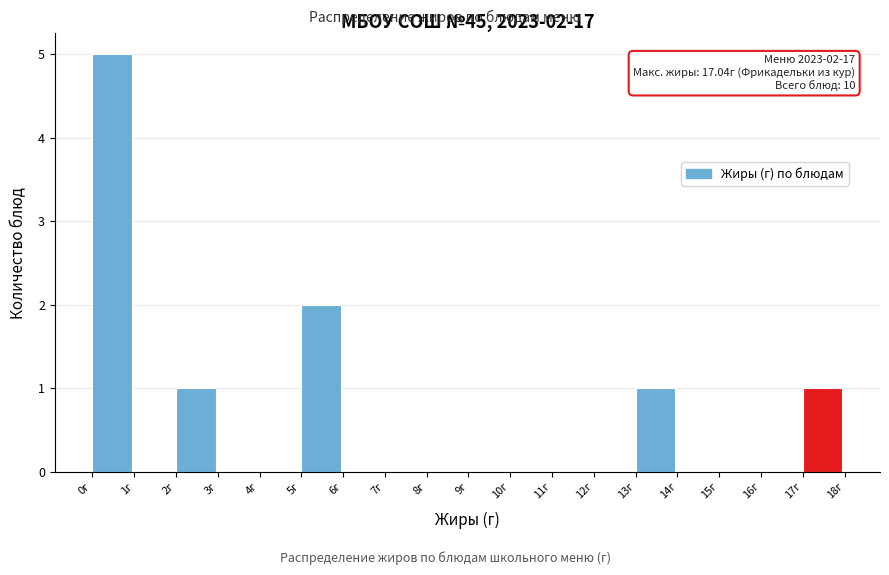

Over which range of the x-axis is the bar tallest?

0 to 1